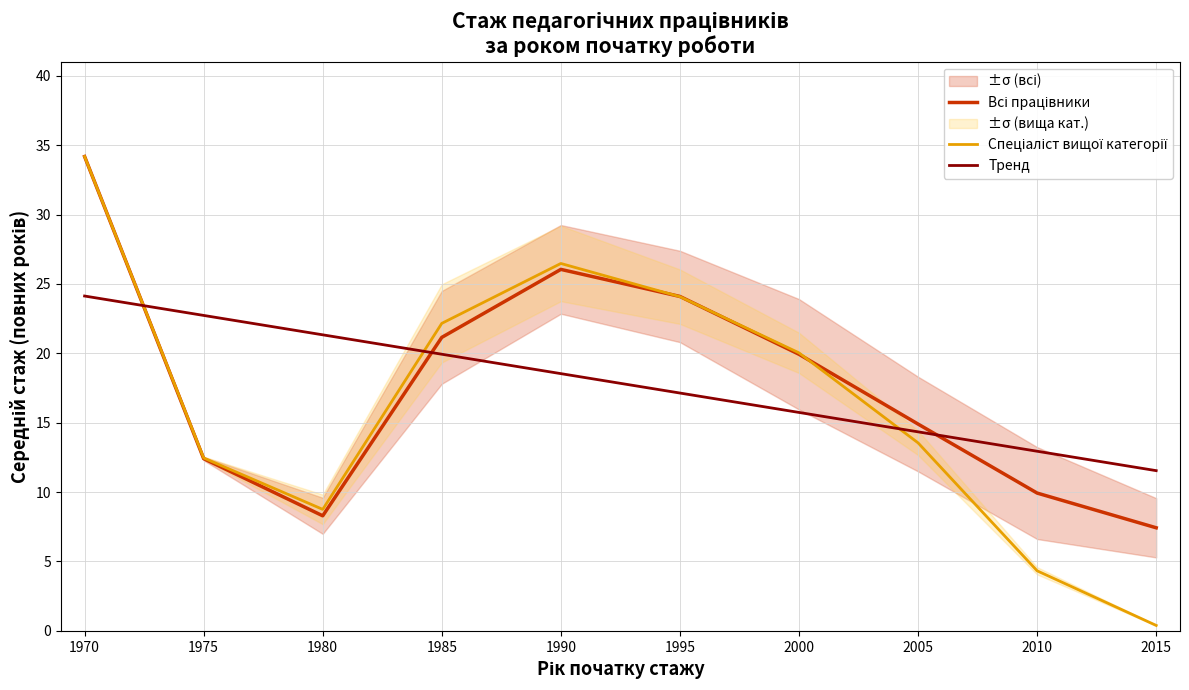

The value of Тренд at 1995 is 7.1. True or false?

False